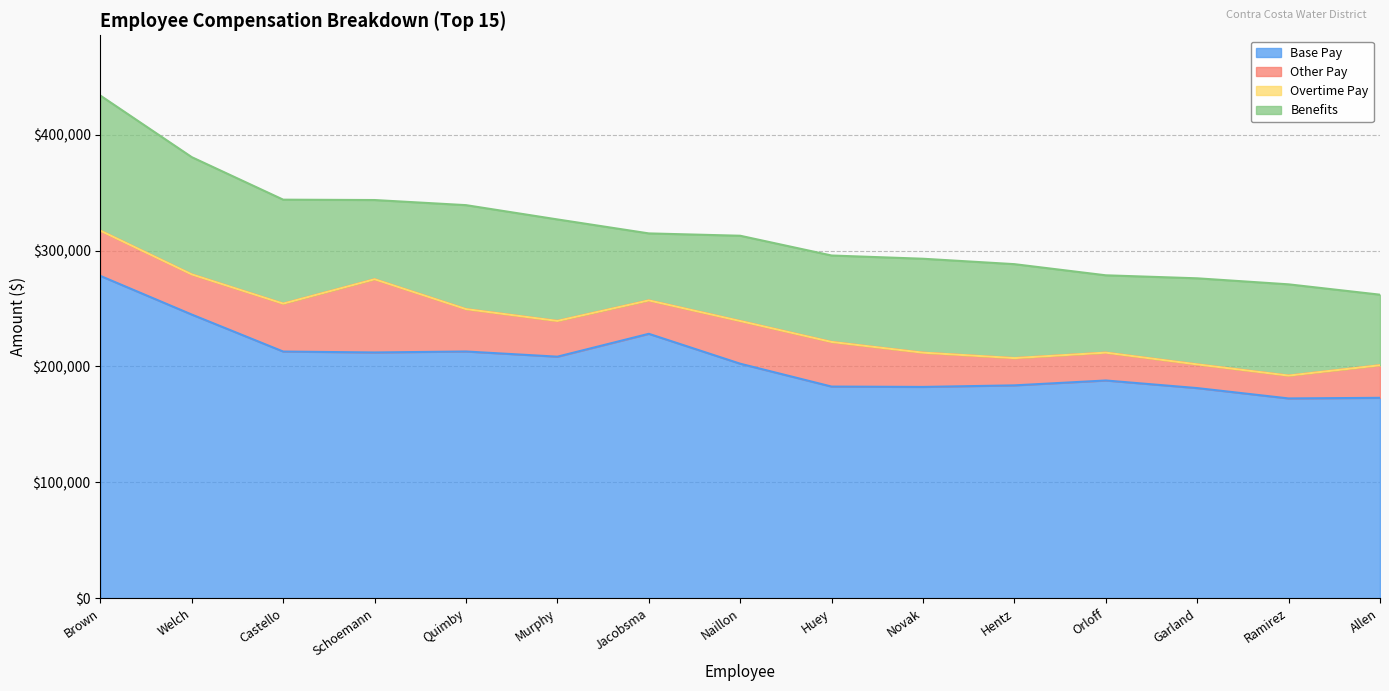

What is the value of the Benefits point at the 2nd from the left?

101138.5